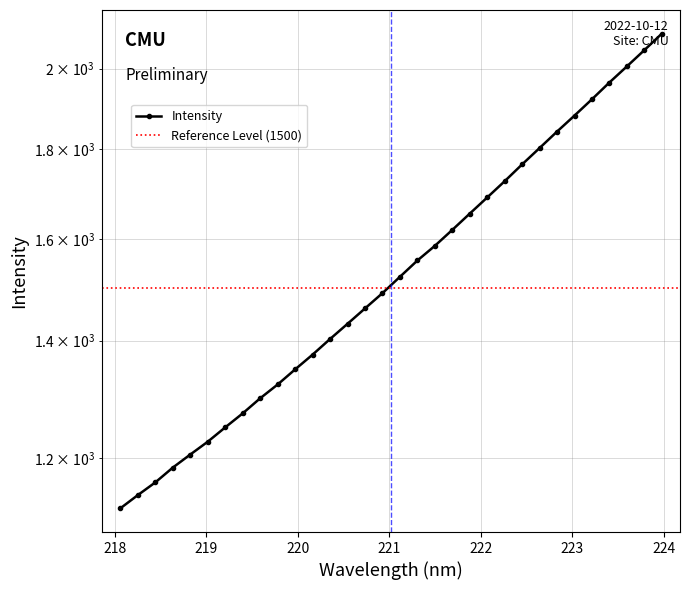

Reading left to right, what are all the values shown in this chart?

218.0596=1123.4	218.2508=1143.1	218.442=1162.3	218.6332=1185.1	218.8244=1205.6	219.0156=1226.0	219.2067=1249.3	219.3979=1272.5	219.589=1297.9	219.7801=1321.6	219.9712=1348.1	220.1623=1374.4	220.3533=1402.9	220.5444=1431.2	220.7354=1460.3	220.9264=1489.9	221.1174=1522.2	221.3083=1555.1	221.4993=1585.3	221.6902=1618.9	221.8812=1653.8	222.0721=1689.2	222.263=1725.7	222.4538=1764.2	222.6447=1802.4	222.8355=1841.7	223.0264=1880.8	223.2172=1921.4	223.408=1964.2	223.5987=2006.0	223.7895=2049.2	223.9802=2094.0